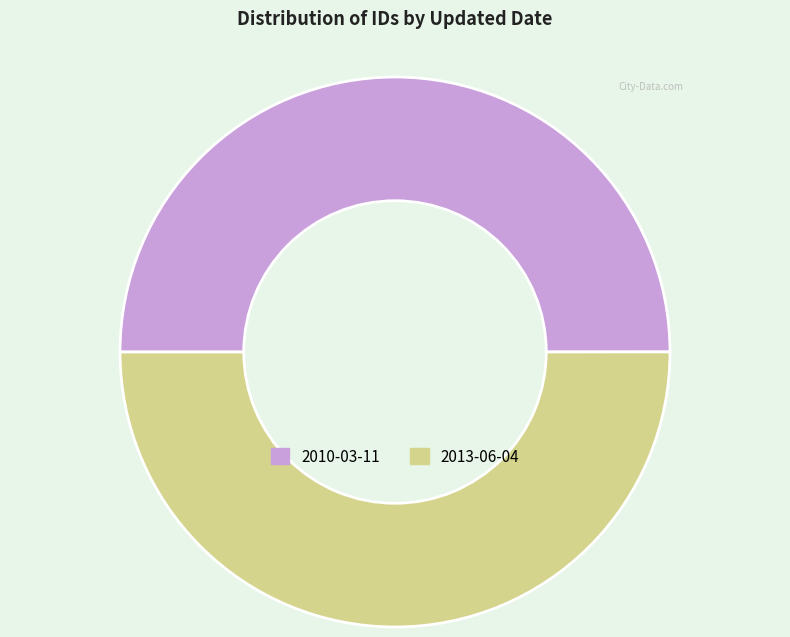

Approximately how many times larger is the value at 2010-03-11 compared to 2013-06-04?

1.0